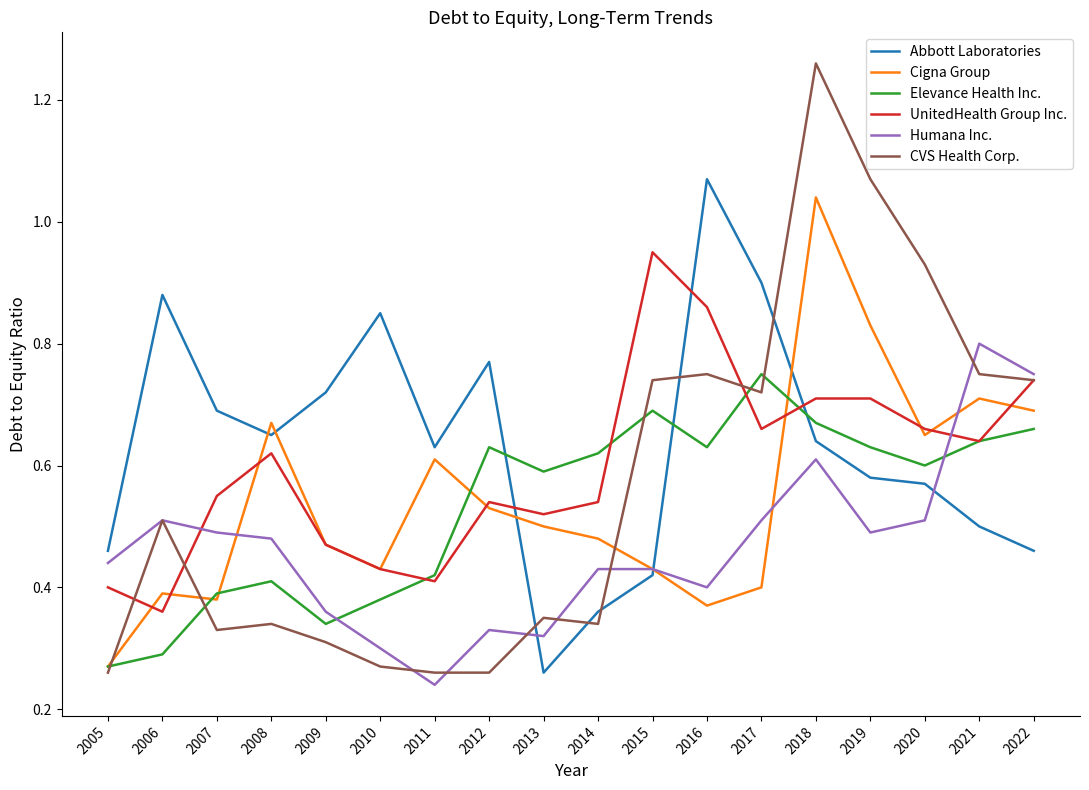

Between 2006 and 2010, which series saw the biggest shift?

CVS Health Corp.